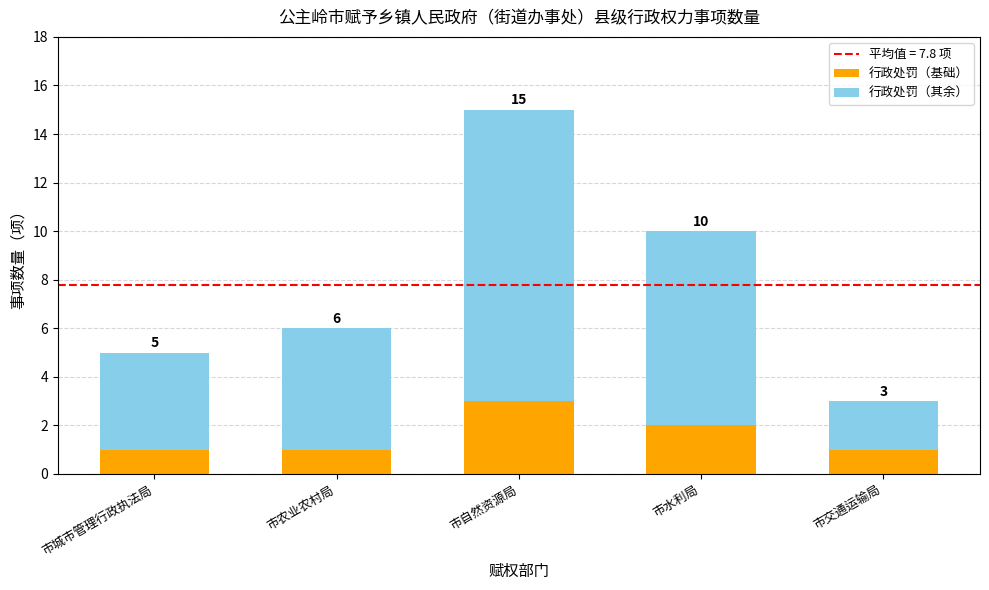

What is the maximum value for 行政处罚（基础）?

3